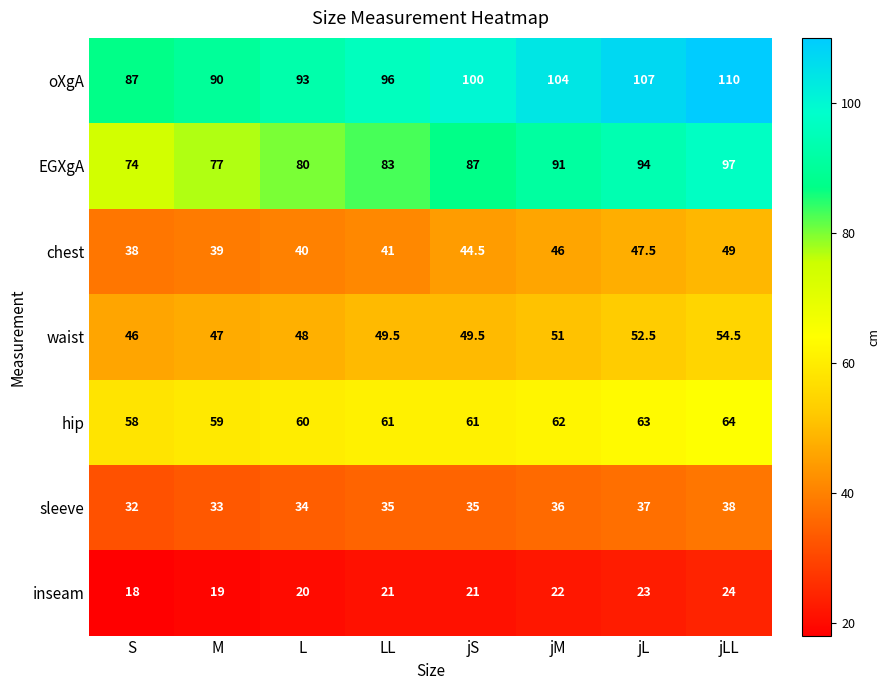

What is the difference between the maximum and minimum values in the waist series?

8.5